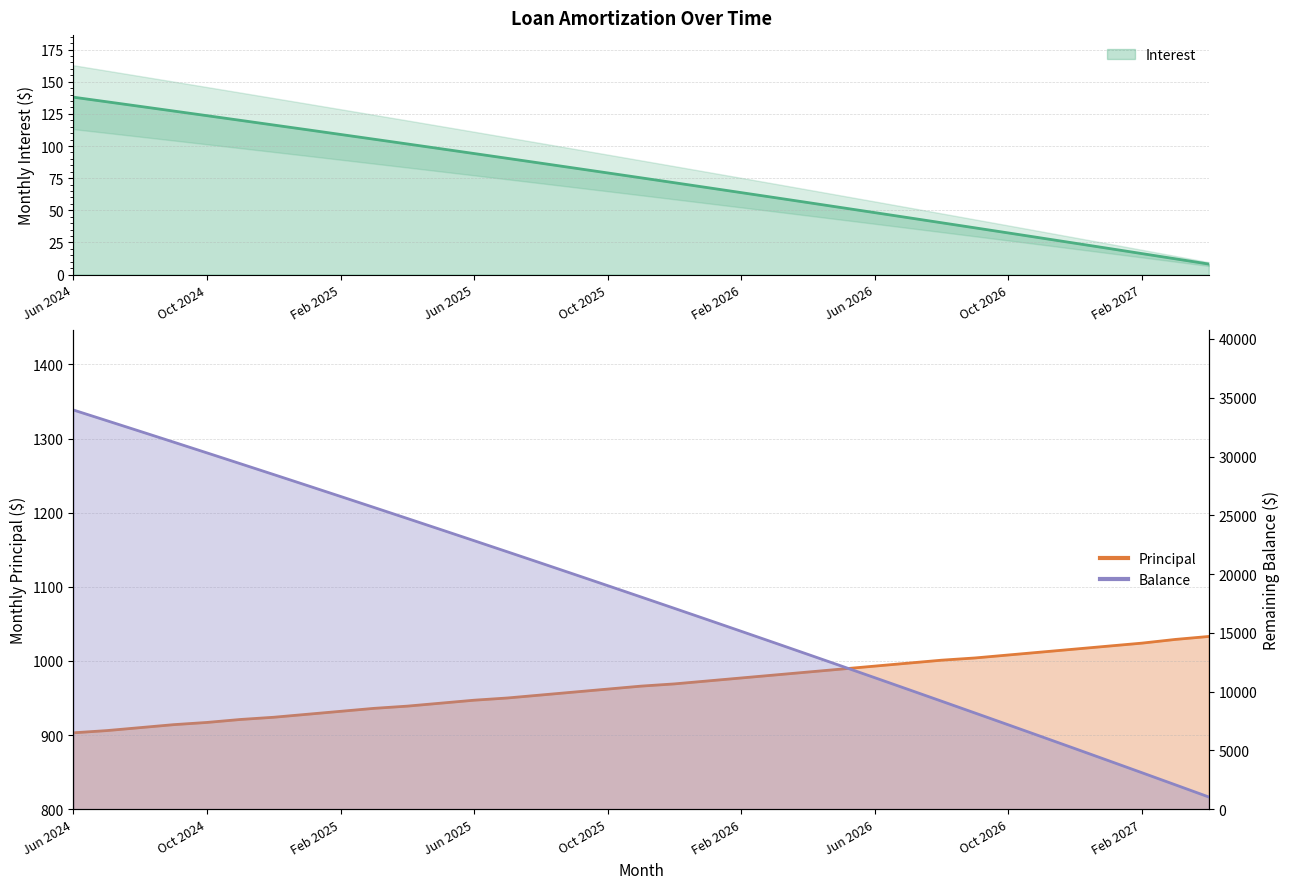

What is the total value across all series at Jul 2025?

22928.4